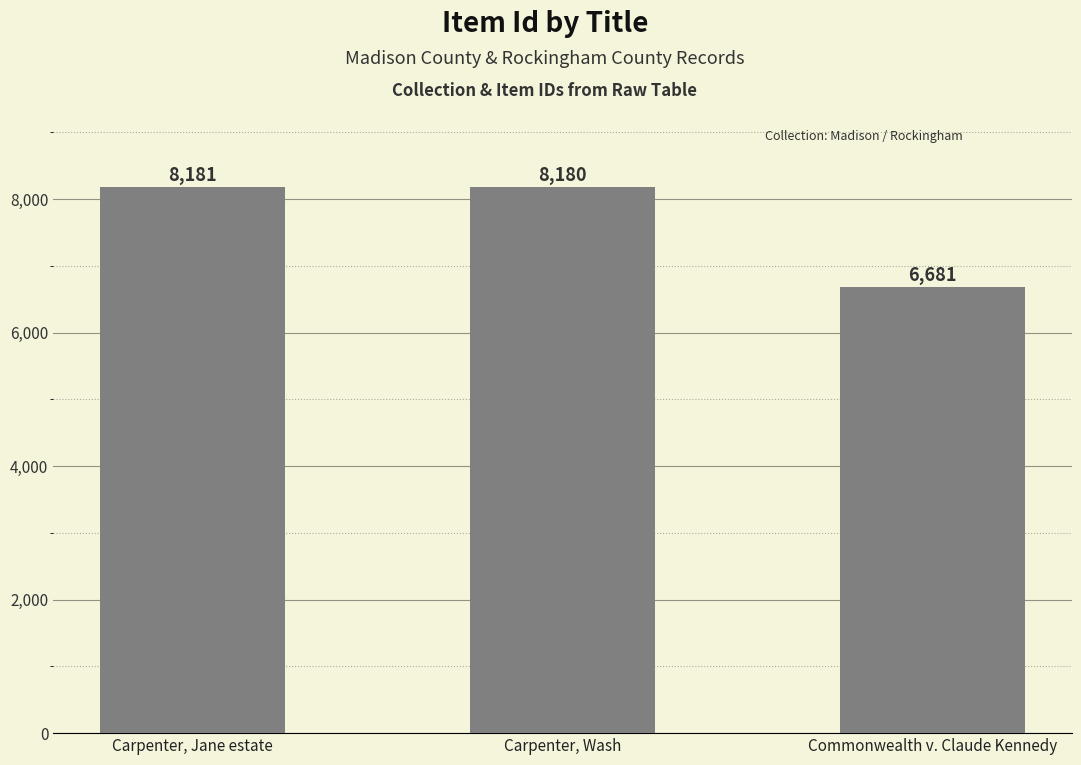

Which has a higher value, Commonwealth v. Claude Kennedy or Carpenter, Wash?

Carpenter, Wash